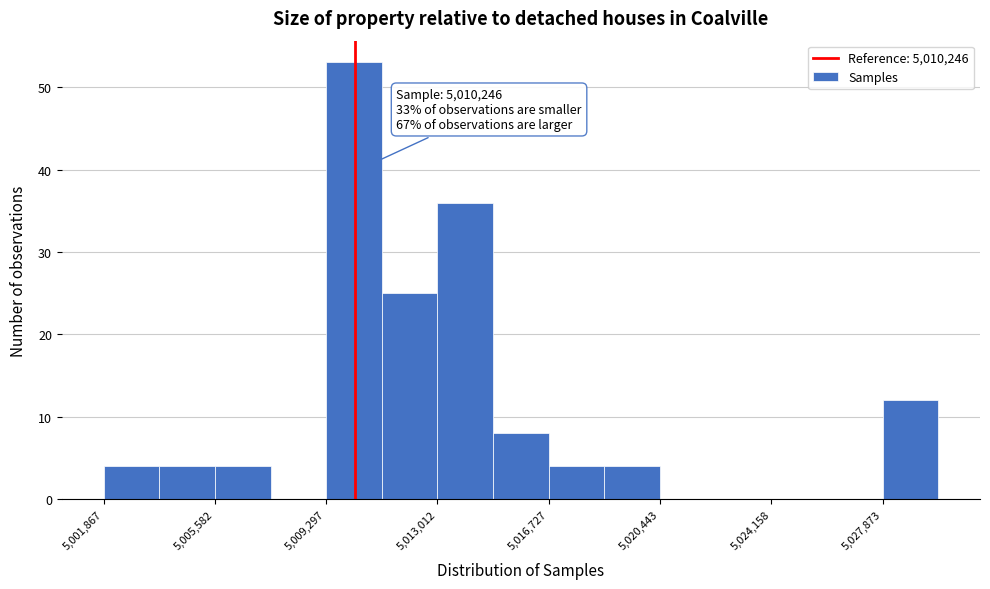

Around what value on the x-axis is the tallest bar? Give the approximate position of its centre, as read against the axis.

5010000